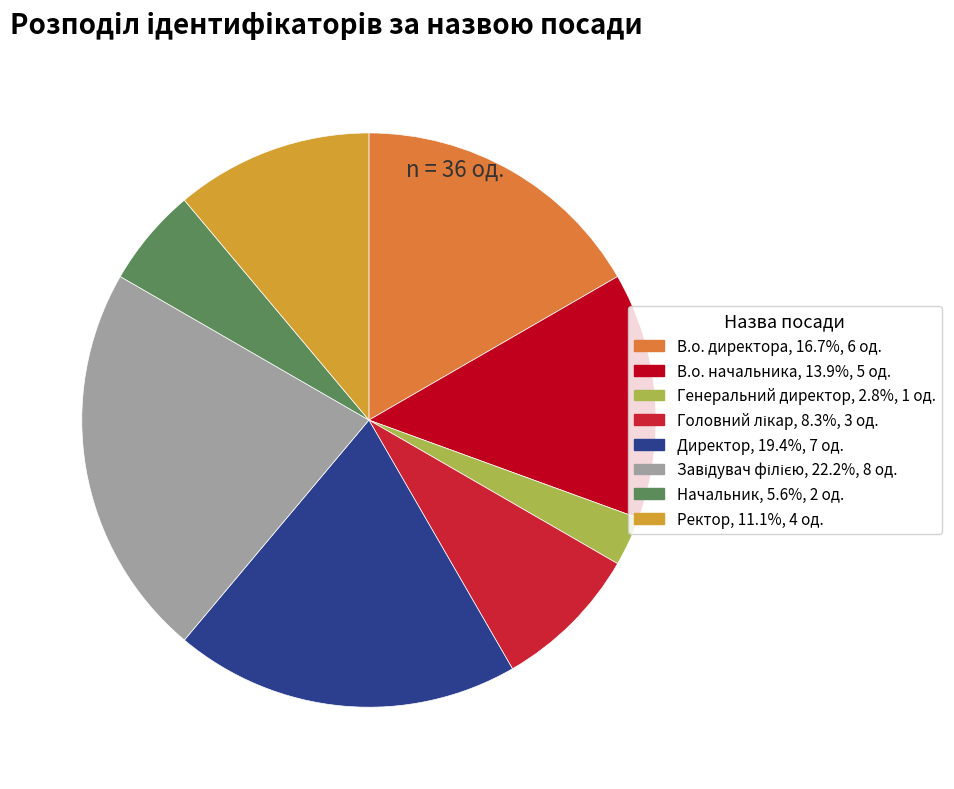

True or false: В.о. начальника accounts for 28% of the total.

False